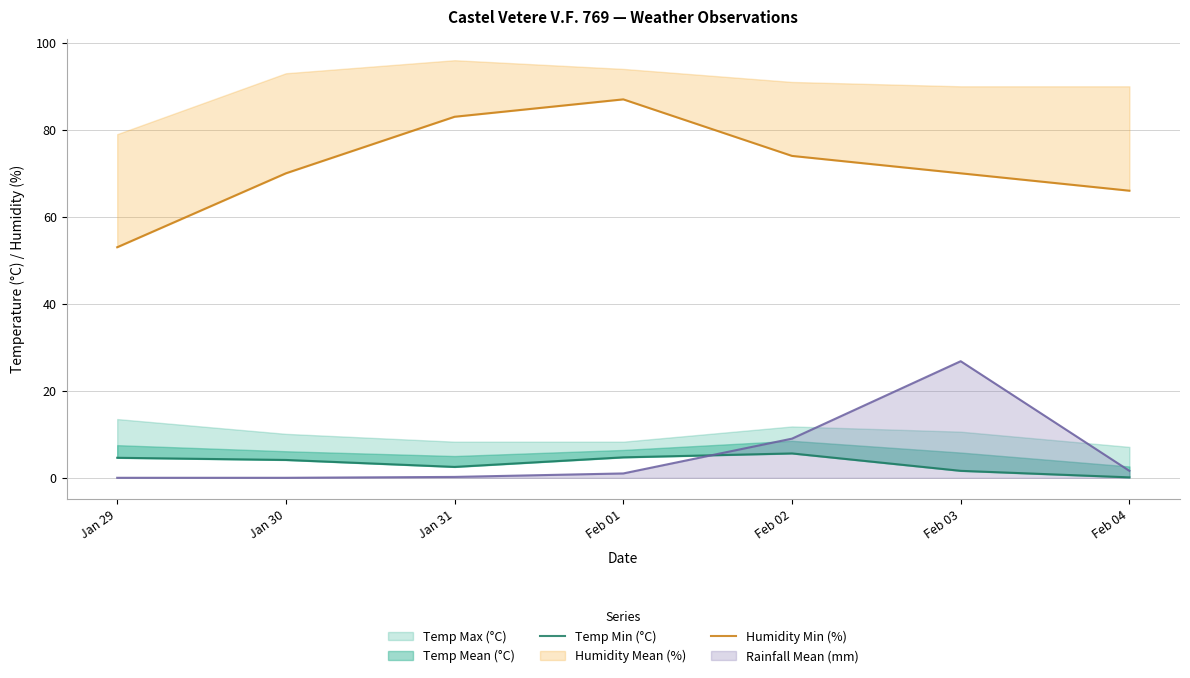

Reading right to left, transcribe all the data shown in this chart.

Temp Min (°C): 0.1	1.6	5.6	4.7	2.5	4.1	4.6
Humidity Min (%): 66.0	70.0	74.0	87.0	83.0	70.0	53.0